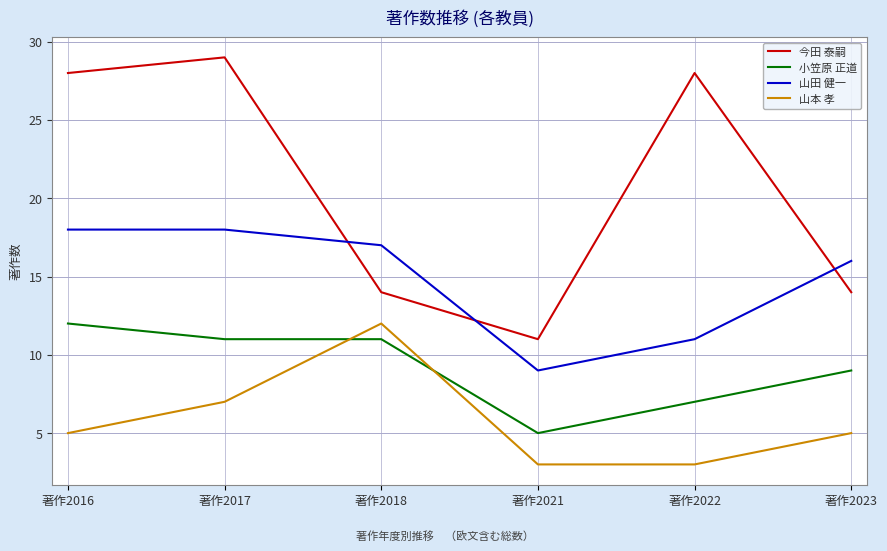

The value of 今田 泰嗣 at 著作2021 is 5. True or false?

False